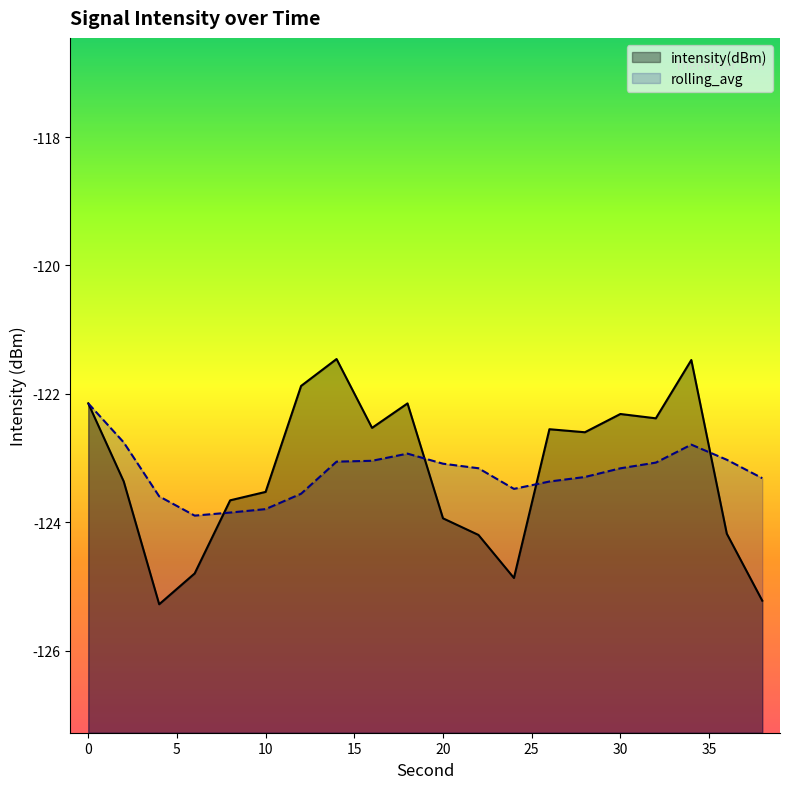

The rolling_avg series shows -123.2 at 30. True or false?

True